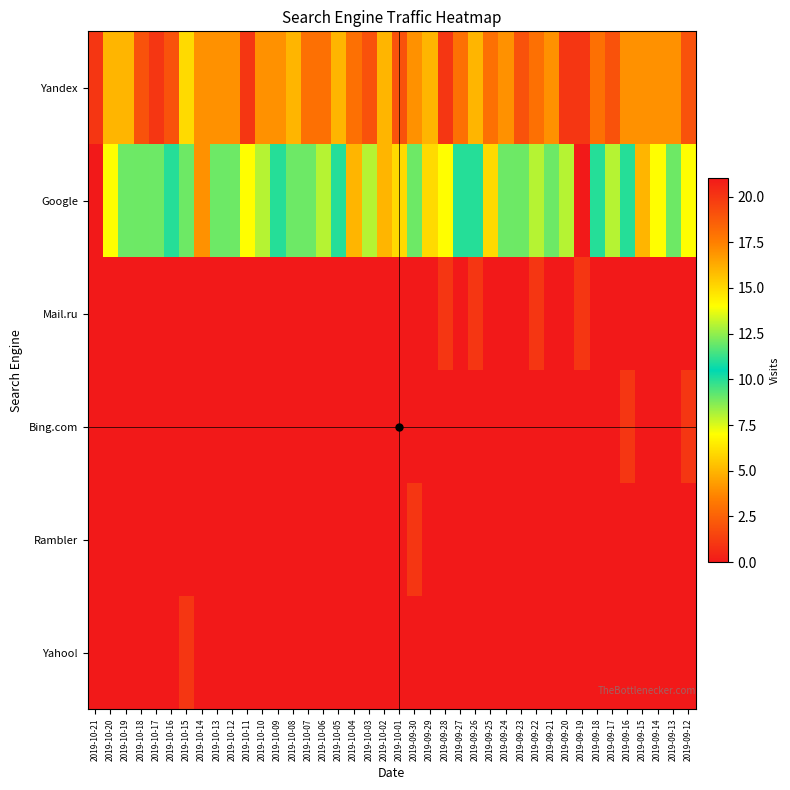

Reading left to right, extract all data points from this chart.

Yandex: 2019-10-21=1	2019-10-20=5	2019-10-19=5	2019-10-18=2	2019-10-17=1	2019-10-16=2	2019-10-15=6	2019-10-14=4	2019-10-13=4	2019-10-12=4	2019-10-11=1	2019-10-10=4	2019-10-09=4	2019-10-08=5	2019-10-07=3	2019-10-06=3	2019-10-05=5	2019-10-04=3	2019-10-03=2	2019-10-02=5	2019-10-01=2	2019-09-30=4	2019-09-29=5	2019-09-28=1	2019-09-27=3	2019-09-26=5	2019-09-25=3	2019-09-24=4	2019-09-23=2	2019-09-22=3	2019-09-21=4	2019-09-20=1	2019-09-19=1	2019-09-18=3	2019-09-17=2	2019-09-16=4	2019-09-15=4	2019-09-14=4	2019-09-13=4	2019-09-12=2
Google: 2019-10-21=0	2019-10-20=7	2019-10-19=9	2019-10-18=12	2019-10-17=9	2019-10-16=11	2019-10-15=12	2019-10-14=4	2019-10-13=9	2019-10-12=9	2019-10-11=7	2019-10-10=8	2019-10-09=10	2019-10-08=9	2019-10-07=9	2019-10-06=8	2019-10-05=10	2019-10-04=5	2019-10-03=8	2019-10-02=5	2019-10-01=6	2019-09-30=9	2019-09-29=6	2019-09-28=7	2019-09-27=11	2019-09-26=10	2019-09-25=6	2019-09-24=9	2019-09-23=12	2019-09-22=13	2019-09-21=9	2019-09-20=13	2019-09-19=21	2019-09-18=11	2019-09-17=13	2019-09-16=10	2019-09-15=5	2019-09-14=14	2019-09-13=12	2019-09-12=7
Mail.ru: 2019-10-21=0	2019-10-20=0	2019-10-19=0	2019-10-18=0	2019-10-17=0	2019-10-16=0	2019-10-15=0	2019-10-14=0	2019-10-13=0	2019-10-12=0	2019-10-11=0	2019-10-10=0	2019-10-09=0	2019-10-08=0	2019-10-07=0	2019-10-06=0	2019-10-05=0	2019-10-04=0	2019-10-03=0	2019-10-02=0	2019-10-01=0	2019-09-30=0	2019-09-29=0	2019-09-28=1	2019-09-27=0	2019-09-26=1	2019-09-25=0	2019-09-24=0	2019-09-23=0	2019-09-22=1	2019-09-21=0	2019-09-20=0	2019-09-19=1	2019-09-18=0	2019-09-17=0	2019-09-16=0	2019-09-15=0	2019-09-14=0	2019-09-13=0	2019-09-12=0
Bing.com: 2019-10-21=0	2019-10-20=0	2019-10-19=0	2019-10-18=0	2019-10-17=0	2019-10-16=0	2019-10-15=0	2019-10-14=0	2019-10-13=0	2019-10-12=0	2019-10-11=0	2019-10-10=0	2019-10-09=0	2019-10-08=0	2019-10-07=0	2019-10-06=0	2019-10-05=0	2019-10-04=0	2019-10-03=0	2019-10-02=0	2019-10-01=0	2019-09-30=0	2019-09-29=0	2019-09-28=0	2019-09-27=0	2019-09-26=0	2019-09-25=0	2019-09-24=0	2019-09-23=0	2019-09-22=0	2019-09-21=0	2019-09-20=0	2019-09-19=0	2019-09-18=0	2019-09-17=0	2019-09-16=1	2019-09-15=0	2019-09-14=0	2019-09-13=0	2019-09-12=1
Rambler: 2019-10-21=0	2019-10-20=0	2019-10-19=0	2019-10-18=0	2019-10-17=0	2019-10-16=0	2019-10-15=0	2019-10-14=0	2019-10-13=0	2019-10-12=0	2019-10-11=0	2019-10-10=0	2019-10-09=0	2019-10-08=0	2019-10-07=0	2019-10-06=0	2019-10-05=0	2019-10-04=0	2019-10-03=0	2019-10-02=0	2019-10-01=0	2019-09-30=1	2019-09-29=0	2019-09-28=0	2019-09-27=0	2019-09-26=0	2019-09-25=0	2019-09-24=0	2019-09-23=0	2019-09-22=0	2019-09-21=0	2019-09-20=0	2019-09-19=0	2019-09-18=0	2019-09-17=0	2019-09-16=0	2019-09-15=0	2019-09-14=0	2019-09-13=0	2019-09-12=0
Yahoo!: 2019-10-21=0	2019-10-20=0	2019-10-19=0	2019-10-18=0	2019-10-17=0	2019-10-16=0	2019-10-15=1	2019-10-14=0	2019-10-13=0	2019-10-12=0	2019-10-11=0	2019-10-10=0	2019-10-09=0	2019-10-08=0	2019-10-07=0	2019-10-06=0	2019-10-05=0	2019-10-04=0	2019-10-03=0	2019-10-02=0	2019-10-01=0	2019-09-30=0	2019-09-29=0	2019-09-28=0	2019-09-27=0	2019-09-26=0	2019-09-25=0	2019-09-24=0	2019-09-23=0	2019-09-22=0	2019-09-21=0	2019-09-20=0	2019-09-19=0	2019-09-18=0	2019-09-17=0	2019-09-16=0	2019-09-15=0	2019-09-14=0	2019-09-13=0	2019-09-12=0